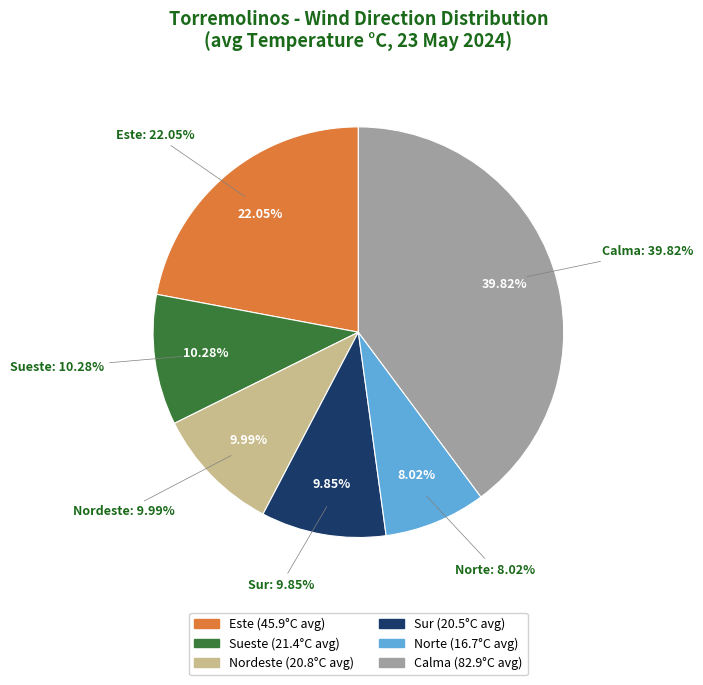

Is it true that Calma is 18% of the pie?

False